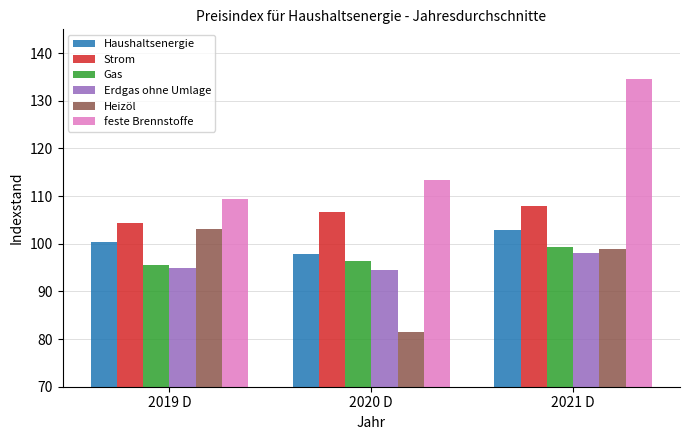

What value does the Gas series have at 2019 D?

95.6